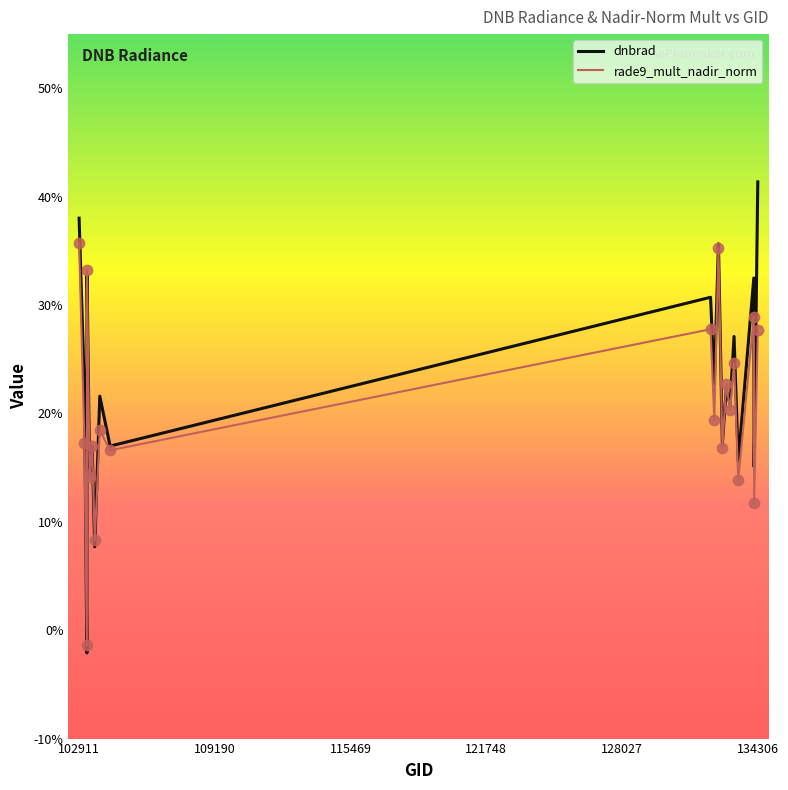

At how many categories does at least one series exceed 0?

19